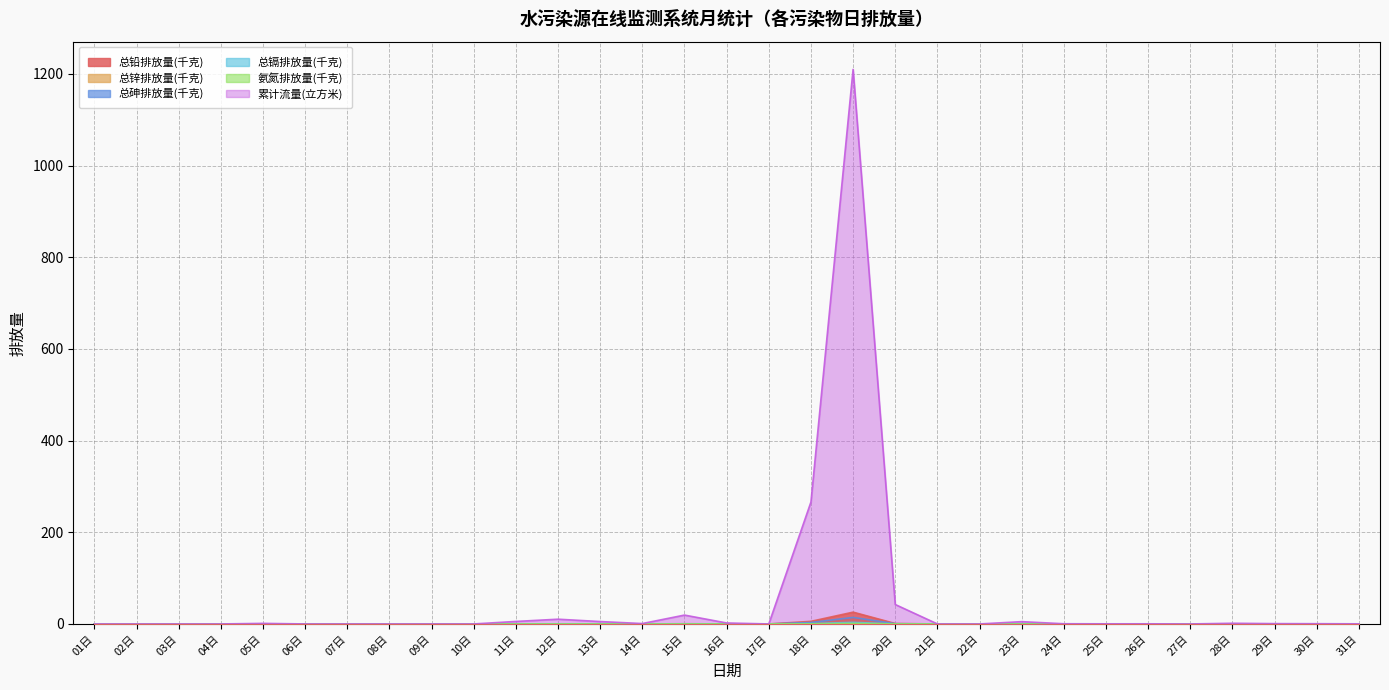

What is the difference between the second highest and minimum values in the 氨氮排放量(千克) series?

0.2